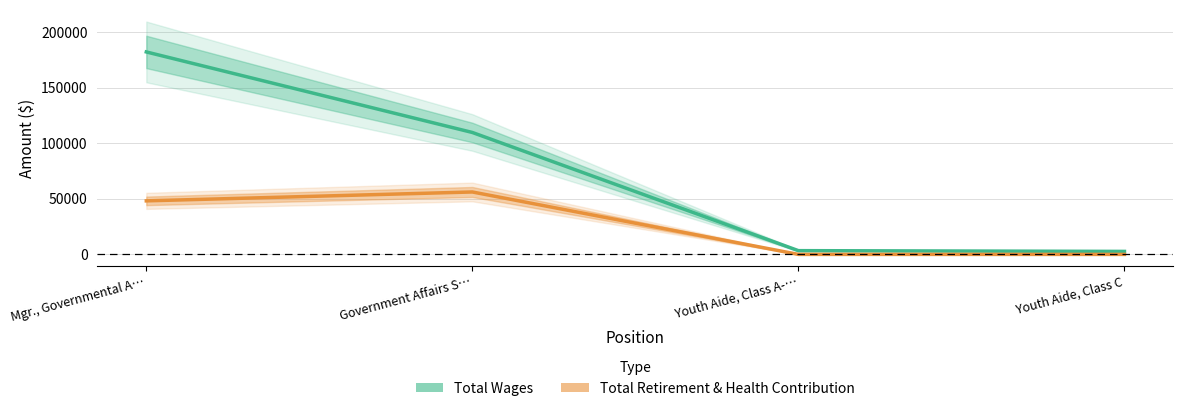

Is this an area chart (filled region under the line)?

No